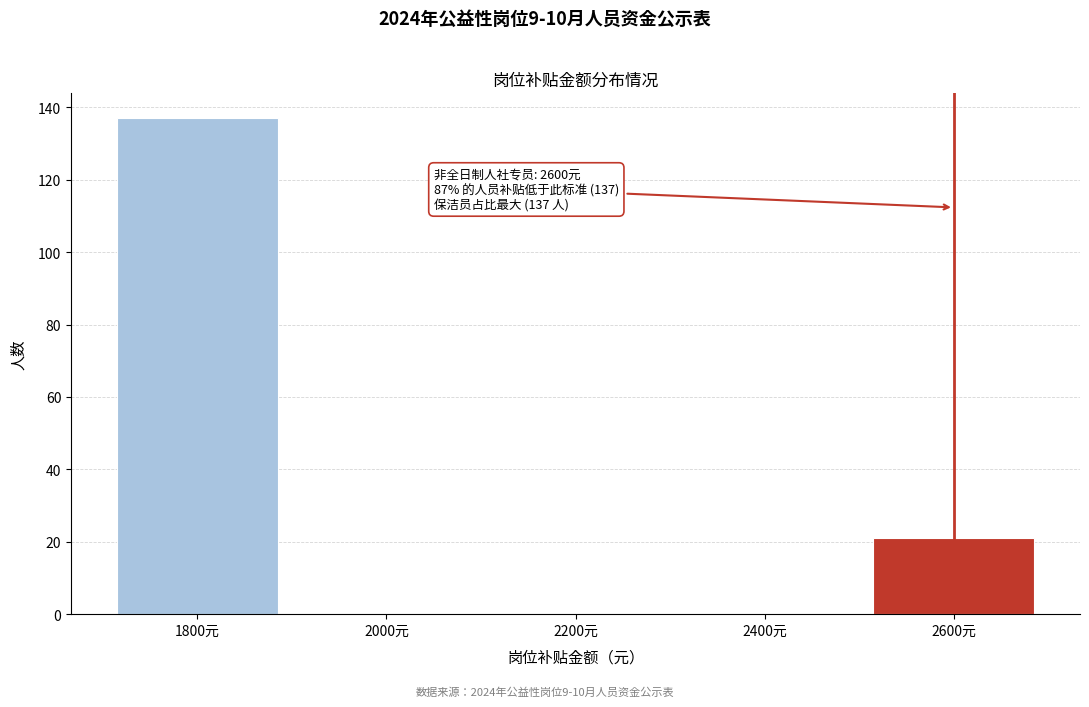

Which range on the x-axis has the tallest bar?

1700 to 1900